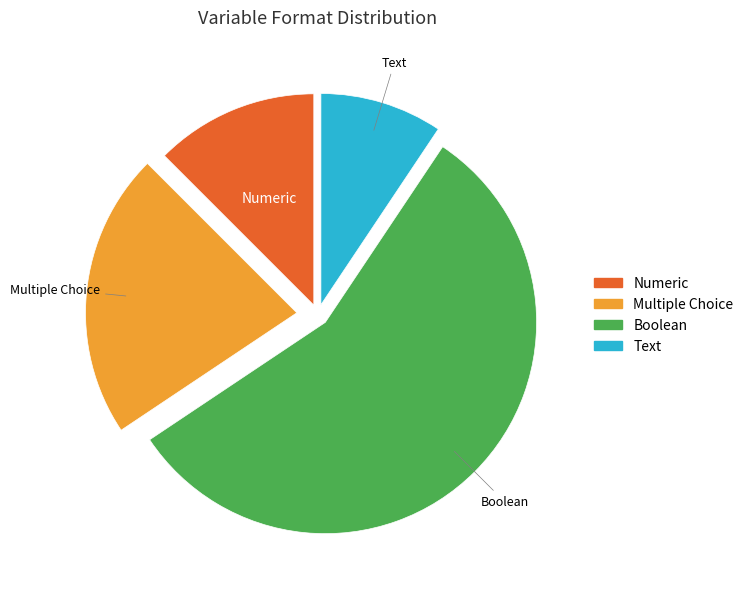

Does any single category account for the majority?

Yes